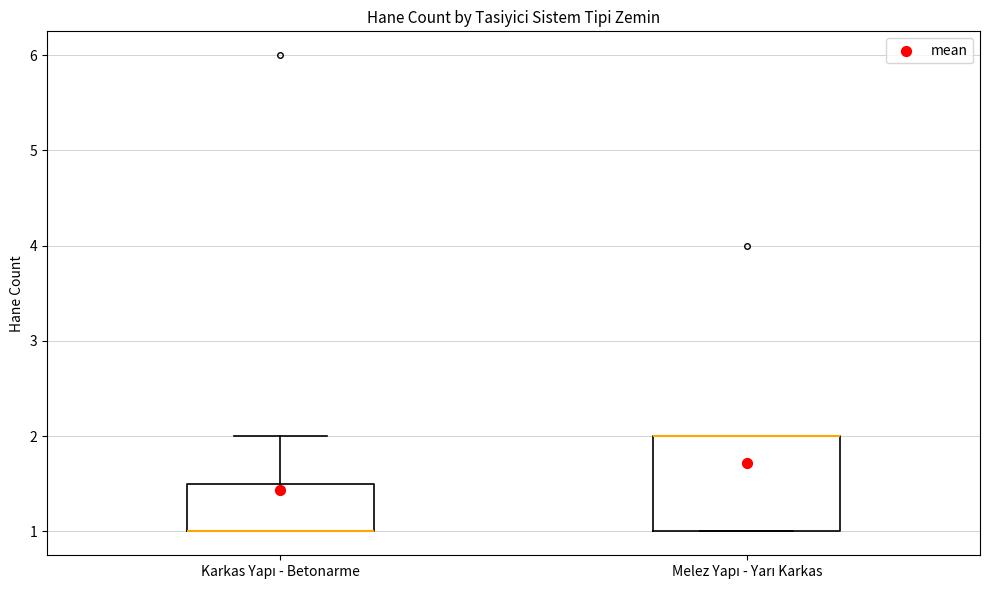

Reading left to right, transcribe this box plot: for each box, give where its median line is, the range the box spans, and where its two whiskers end, as read against the y-axis. The values are not printed on the chart, so give them approximately, as read against the axis.

Karkas Yapı - Betonarme: median 1.0 (drawn on the box's lower edge), box 1.0 to 1.5, whiskers 1.0 to 2.0
Melez Yapı - Yarı Karkas: median 2.0 (drawn on the box's upper edge), box 1.0 to 2.0, whiskers 1.0 to 2.0